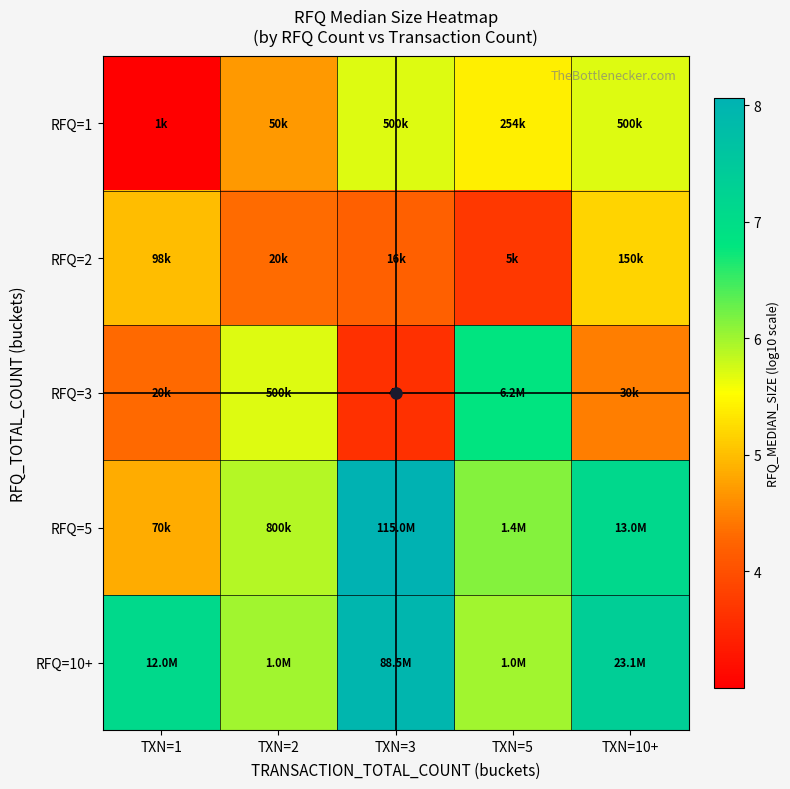

Between TXN=1 and TXN=3, which is larger?

TXN=3